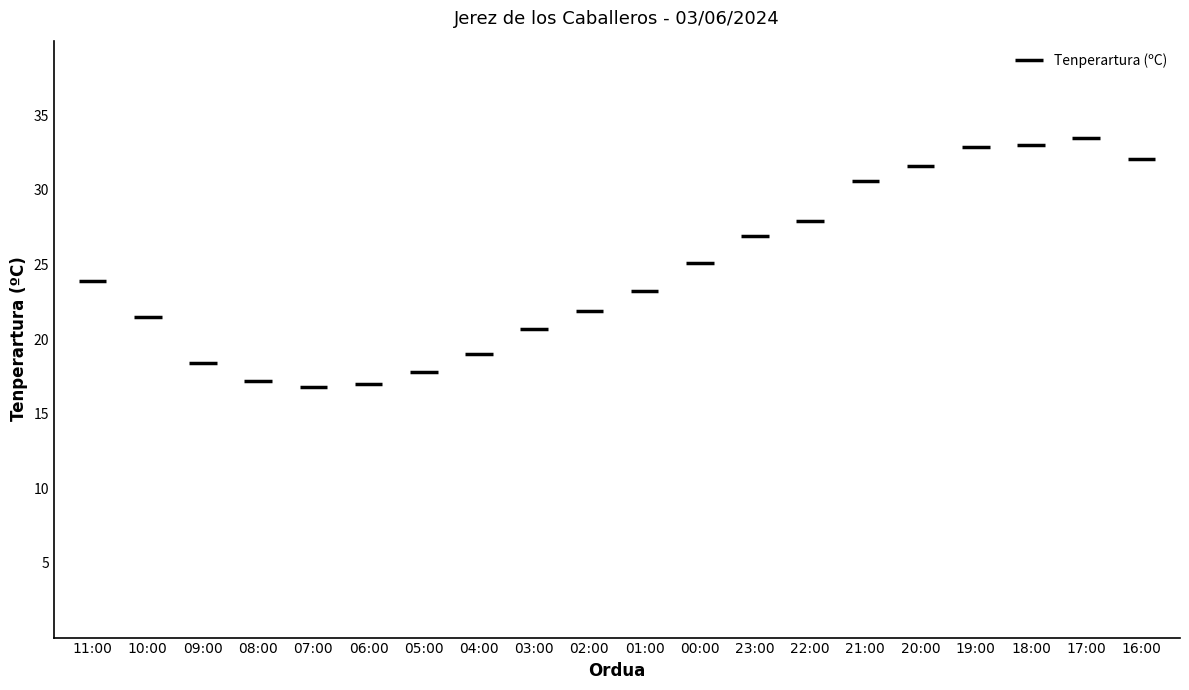

How many values are below 23?

9